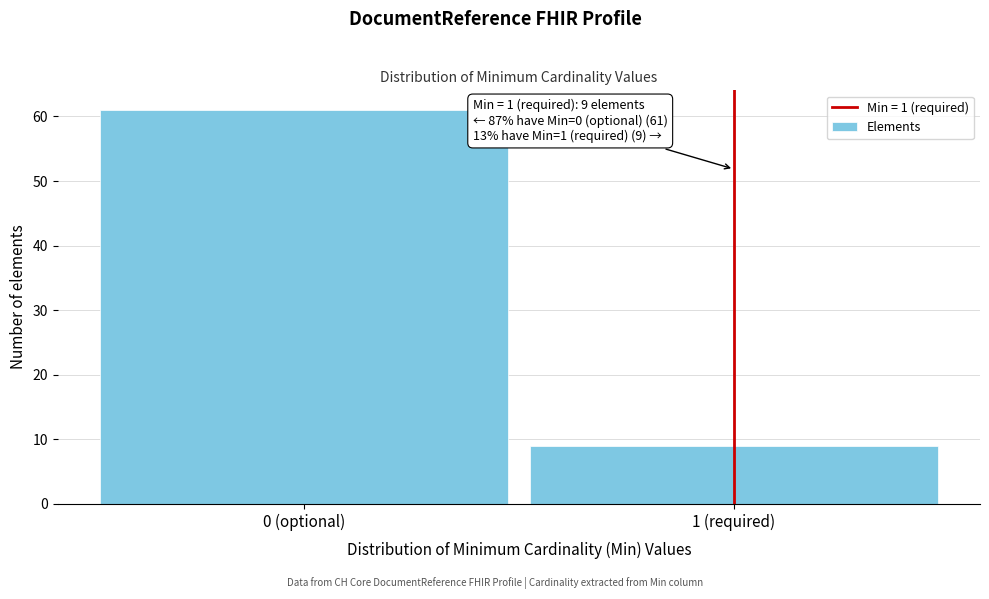

Reading right to left, list all the values displayed in this chart.

9	61